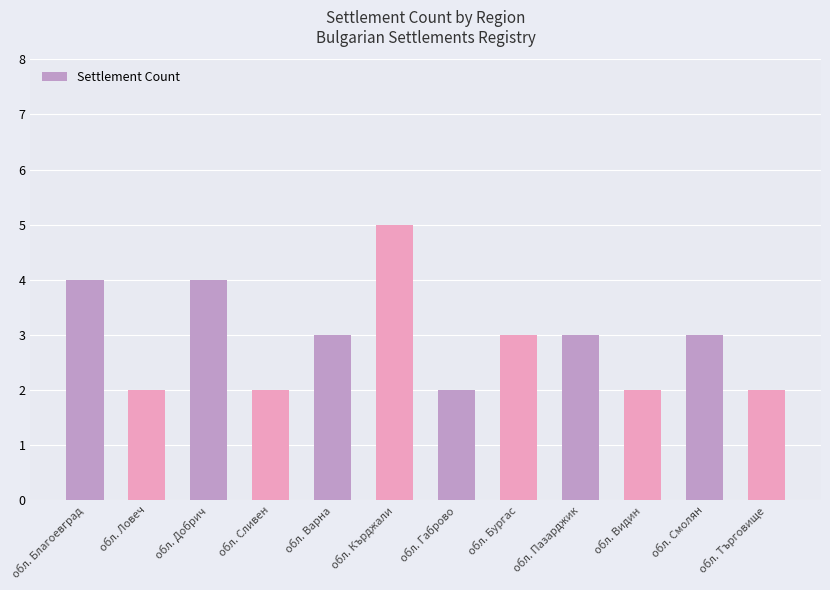

What value does the data have at обл. Видин?

2